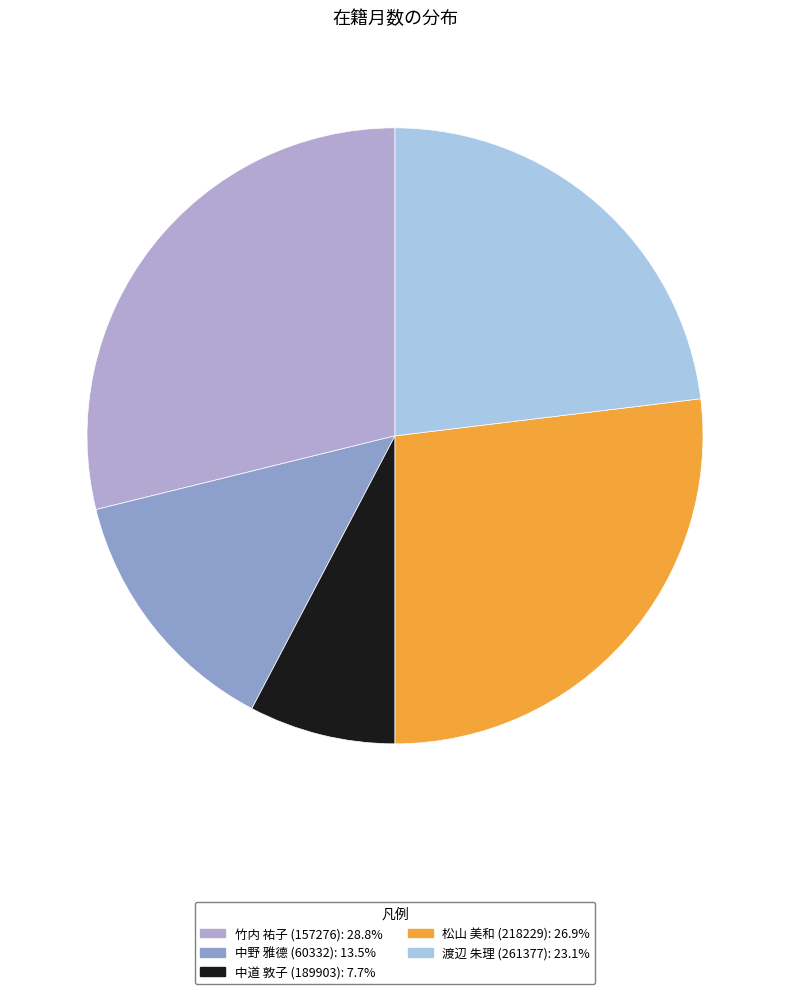

What percentage is the 竹内 祐子 (157276) slice, to the nearest percent?

29%